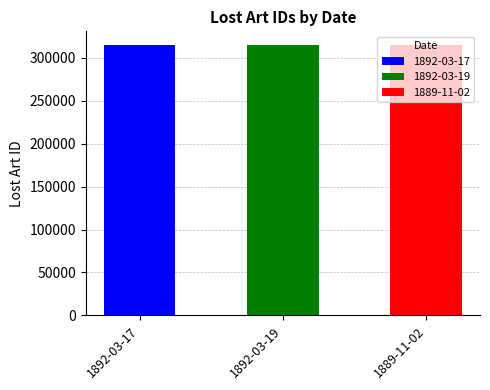

What is the difference between the values at 1892-03-19 and 1889-11-02?

2